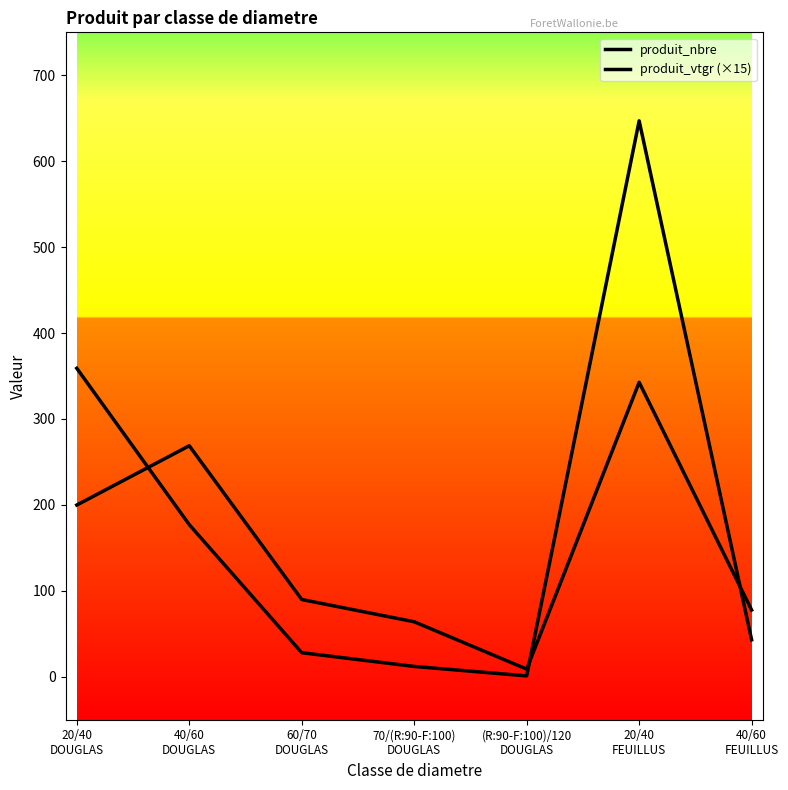

At which label does produit_vtgr (×15) reach its minimum?

(R:90-F:100)/120
DOUGLAS